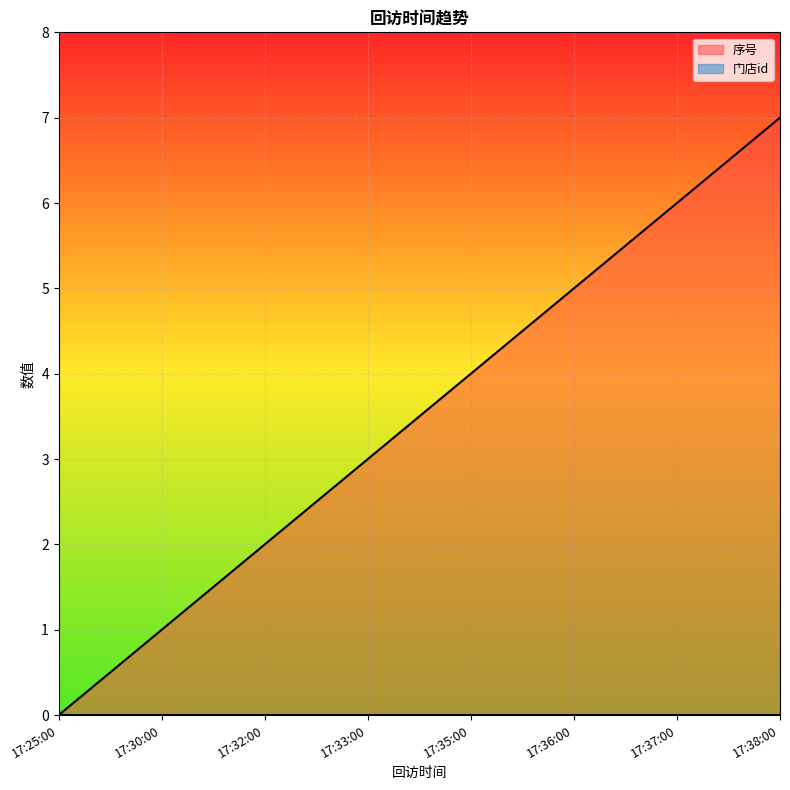

What is the label of the 2nd point from the left?

17:30:00